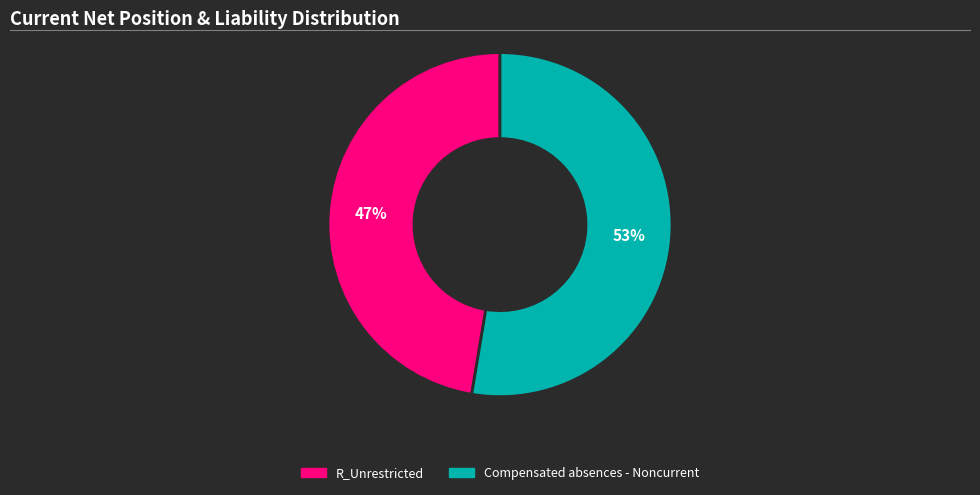

Is there a majority slice in this chart?

Yes